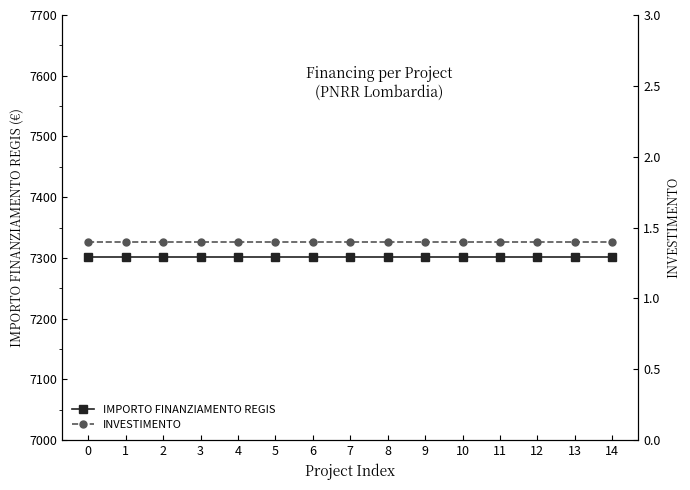

How many series are shown in this chart?

2